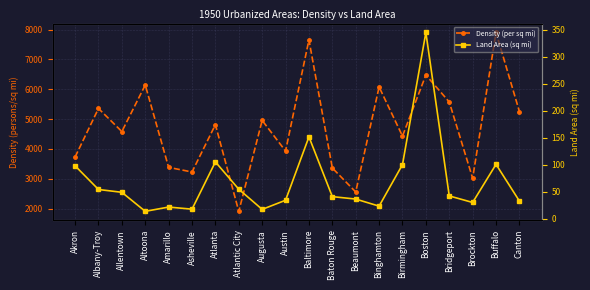

Rank the series at Atlanta from lowest to highest value.

Land Area (sq mi), Density (per sq mi)